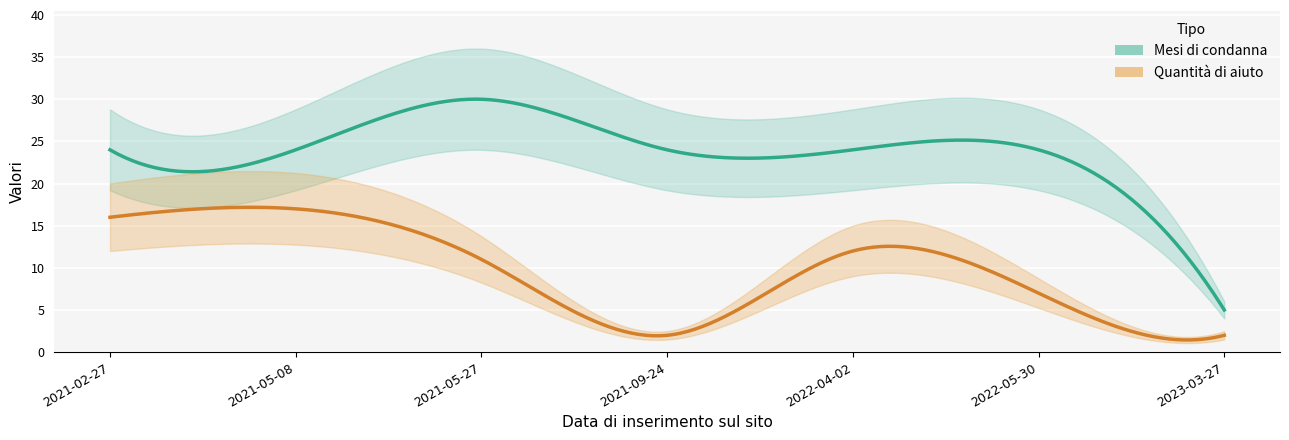

What is the label of the 4th point from the left?

2021-09-24